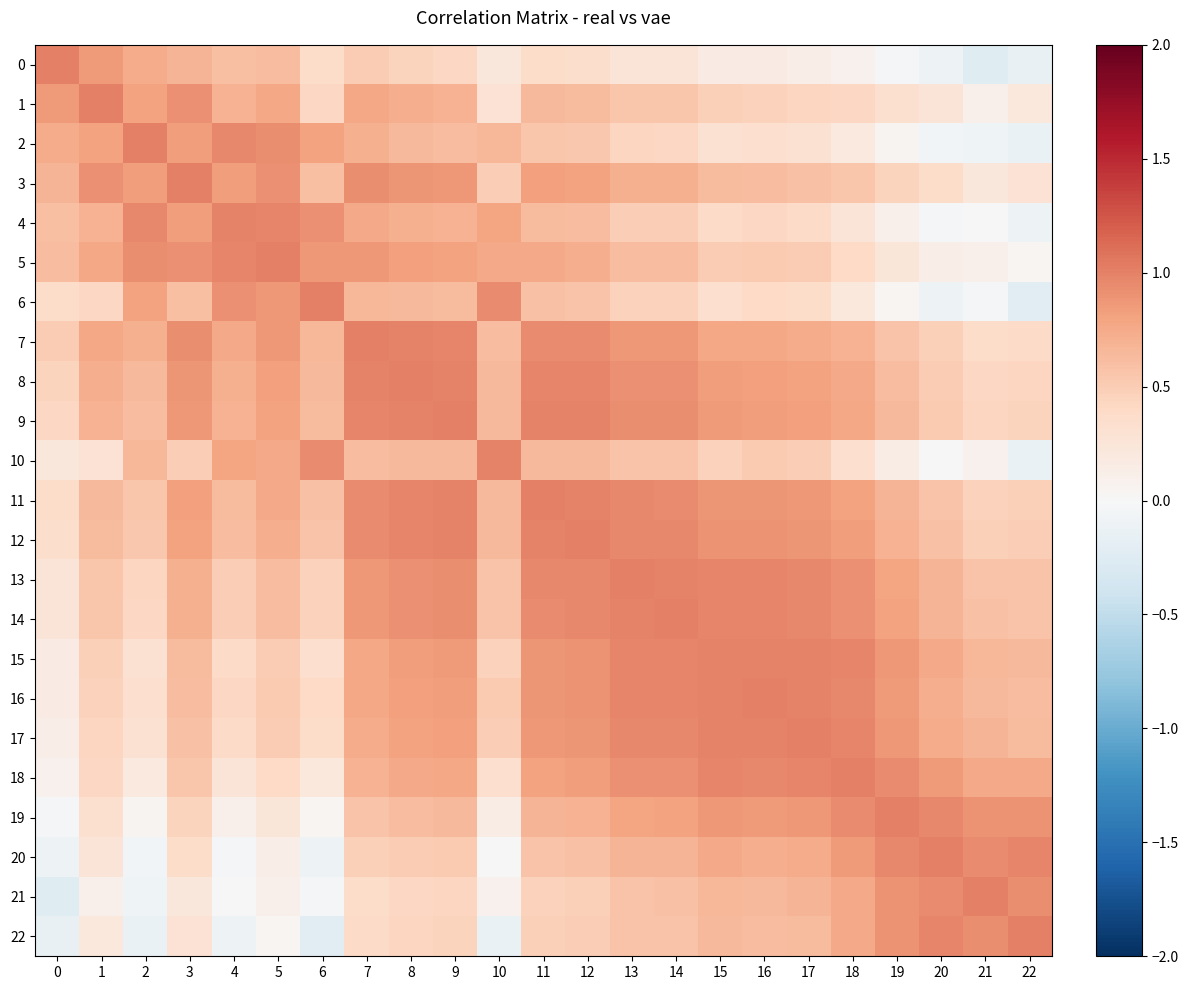

Which series has the largest total across all categories?

9